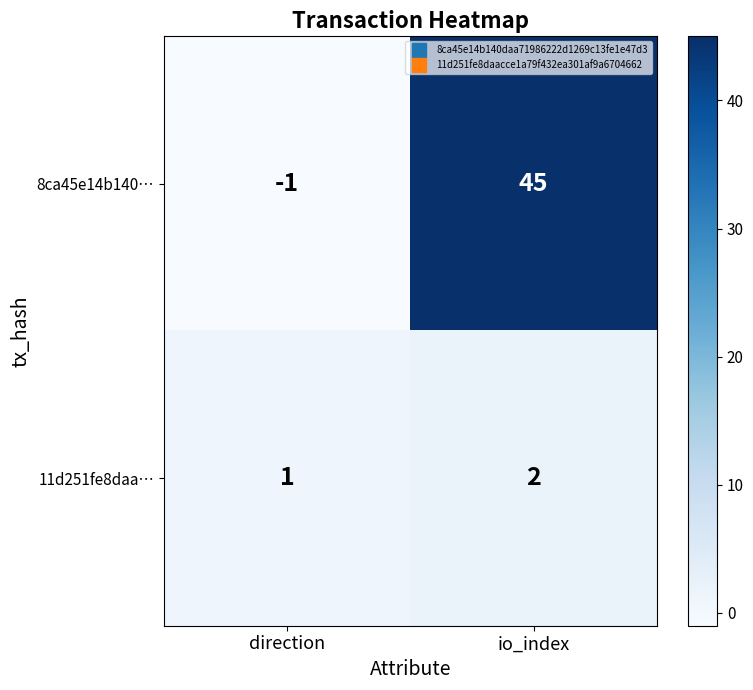

What is the maximum value shown in the chart?

45